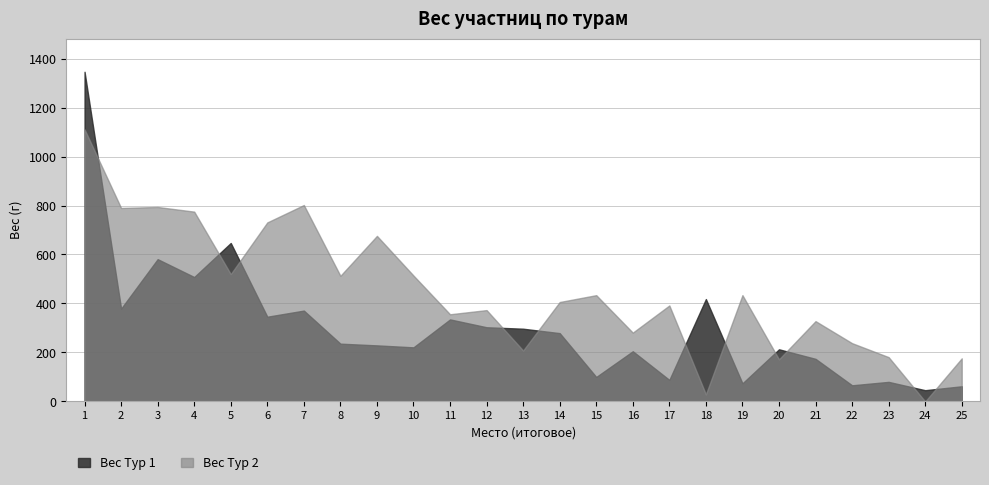

Which series changed the most between 22 and 23?

Вес Тур 2